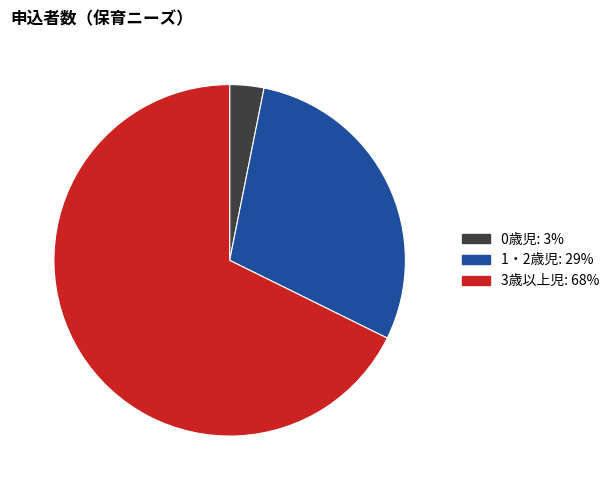

Which category accounts for the majority?

3歳以上児